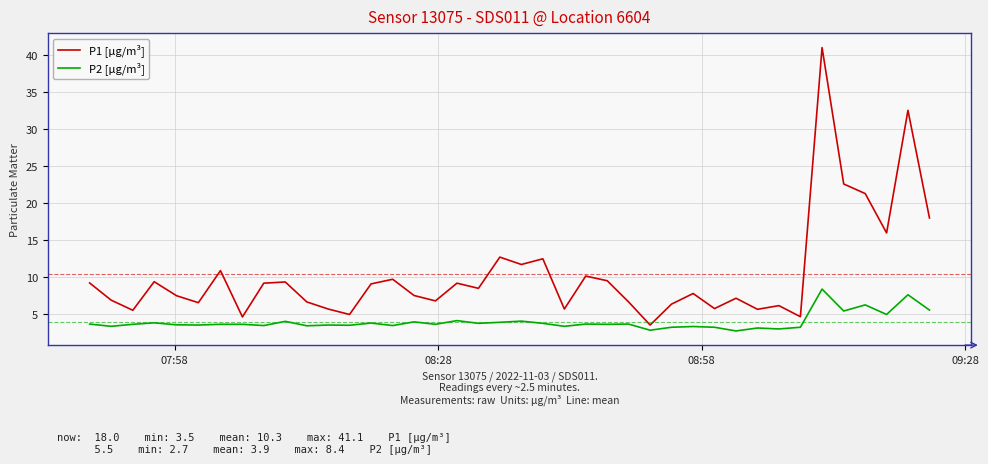

Which series has the largest total across all categories?

P1 [µg/m³]